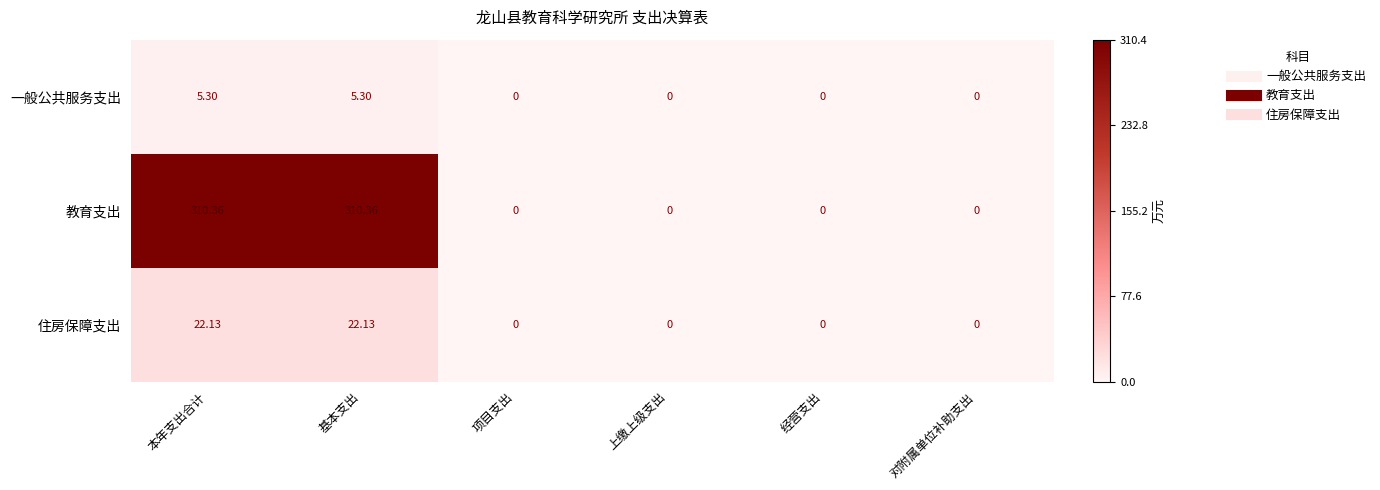

What is the maximum value shown in the chart?

310.4